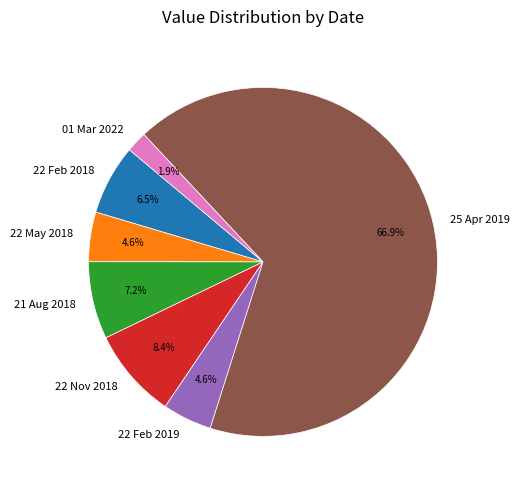

To the nearest percent, what is the difference between the 22 May 2018 and 01 Mar 2022 slice percentages?

3%